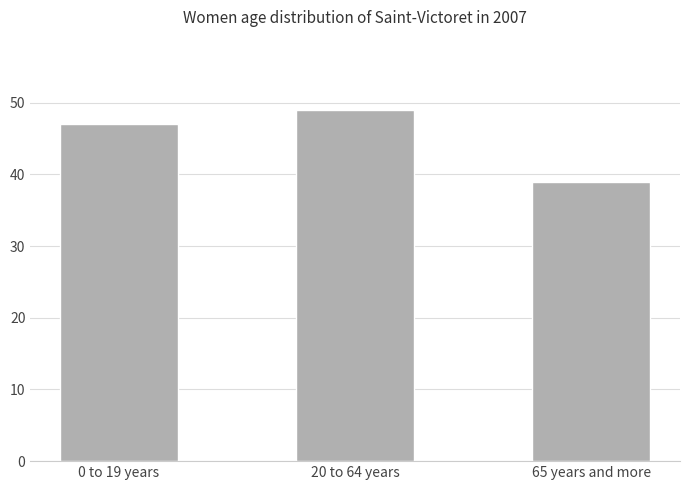

What is the smallest value displayed?

39